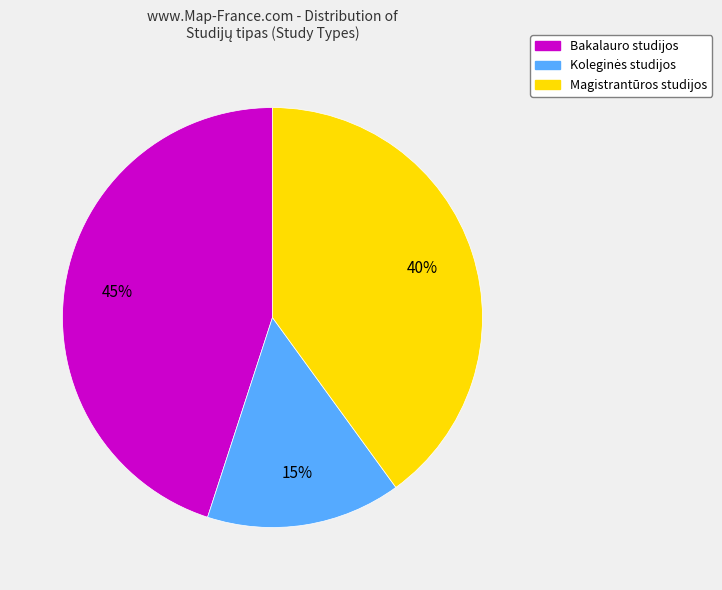

To the nearest percent, what is the average slice percentage?

33%